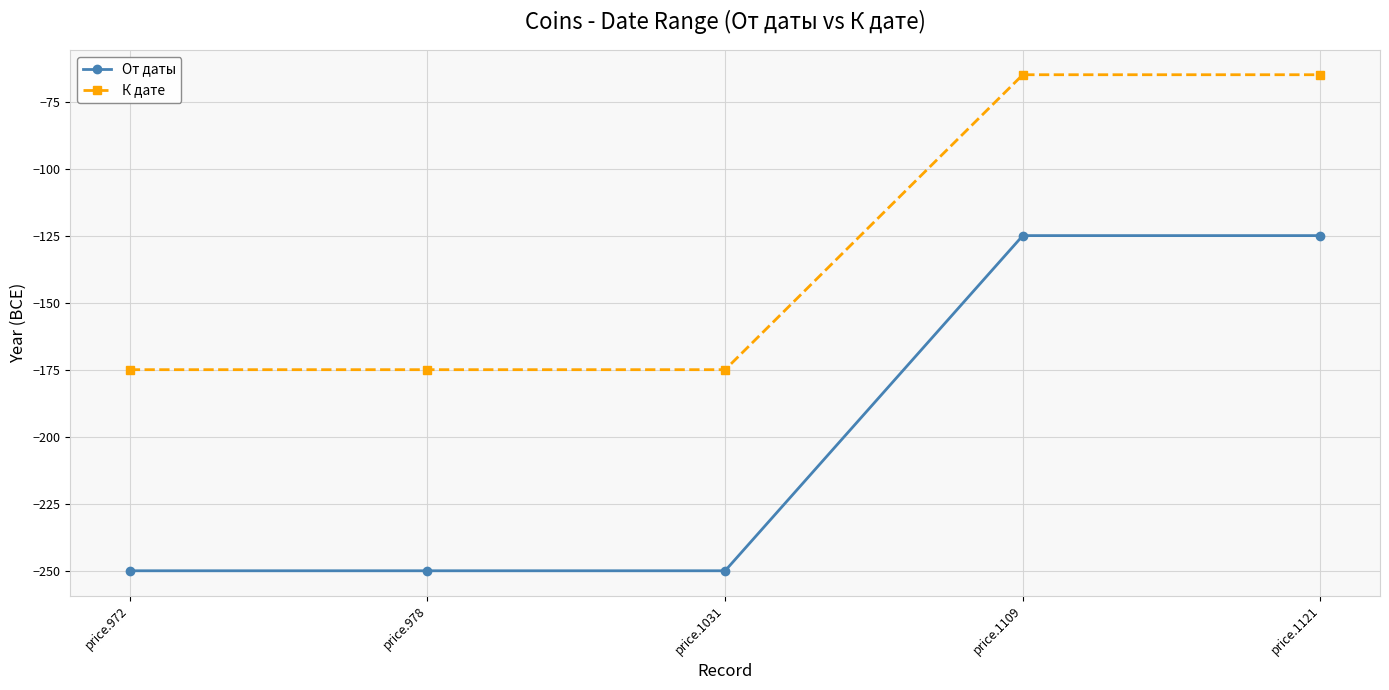

What is the value of the От даты point at the 5th from the left?

-125